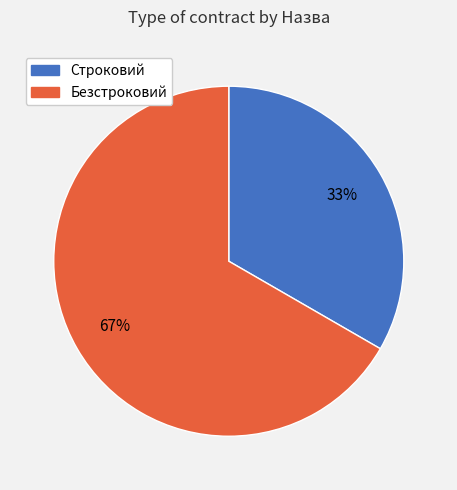

To the nearest percent, what portion does Строковий represent?

33%